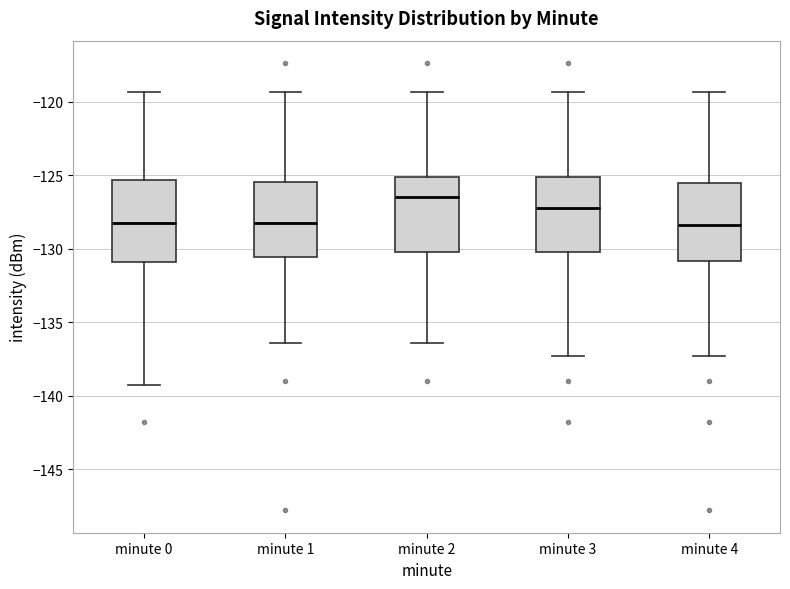

Where is the upper edge of the box for minute 1 on the y-axis? The values are not printed on the chart, so give them approximately, as read against the axis.

-125.5